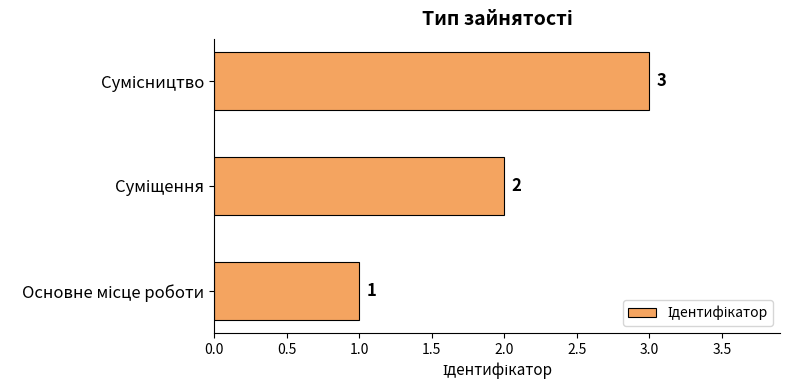

How many bars are there in total?

3